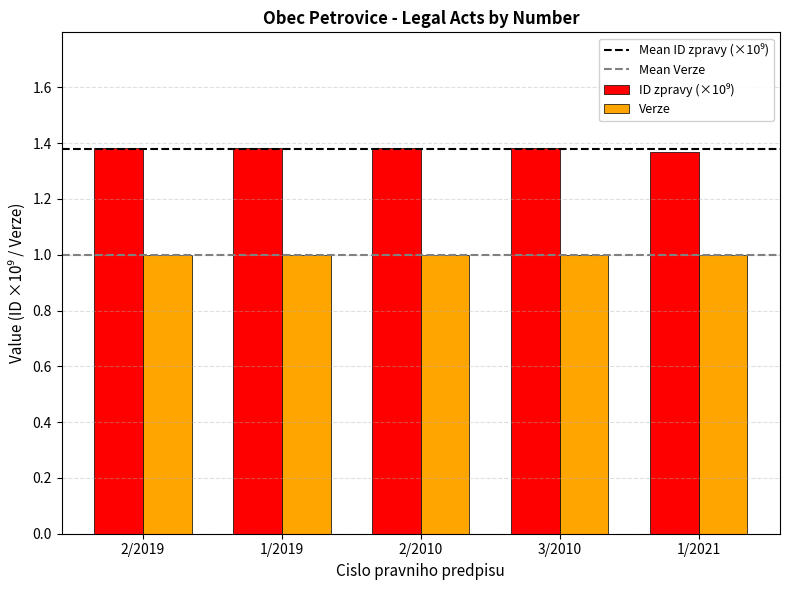

What position from the right is 2/2019?

5